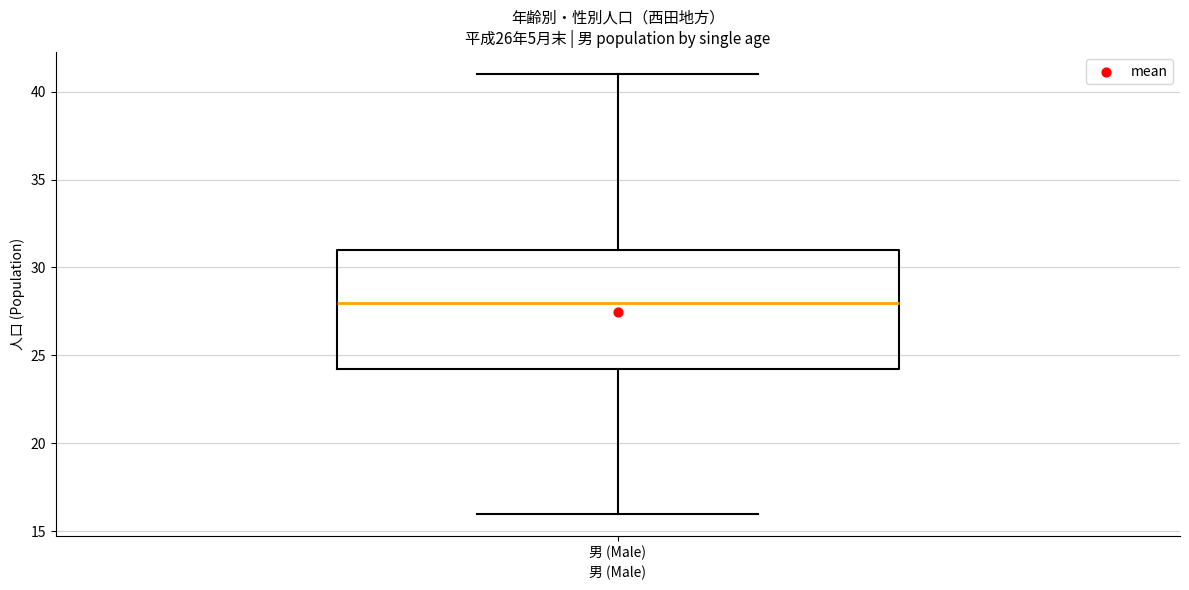

Where does the upper whisker of the box for 男 (Male) end on the y-axis? The values are not printed on the chart, so give them approximately, as read against the axis.

41.0